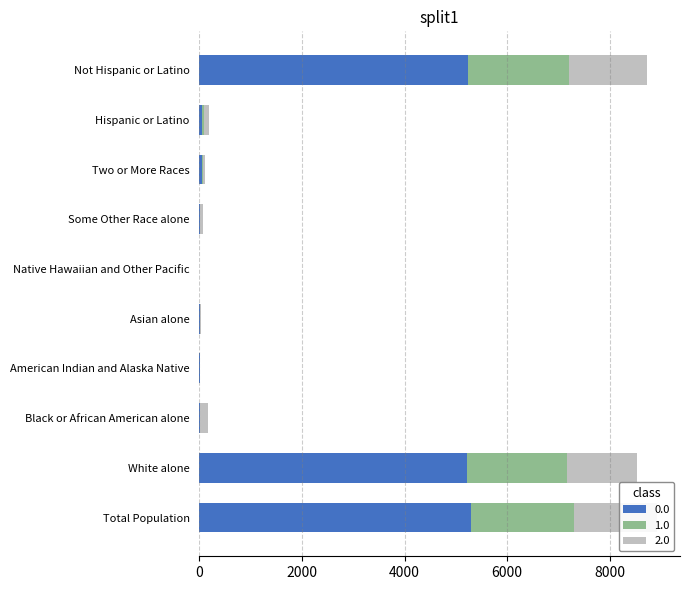

True or false: This Area has a value of 12.1 at Asian alone.

False